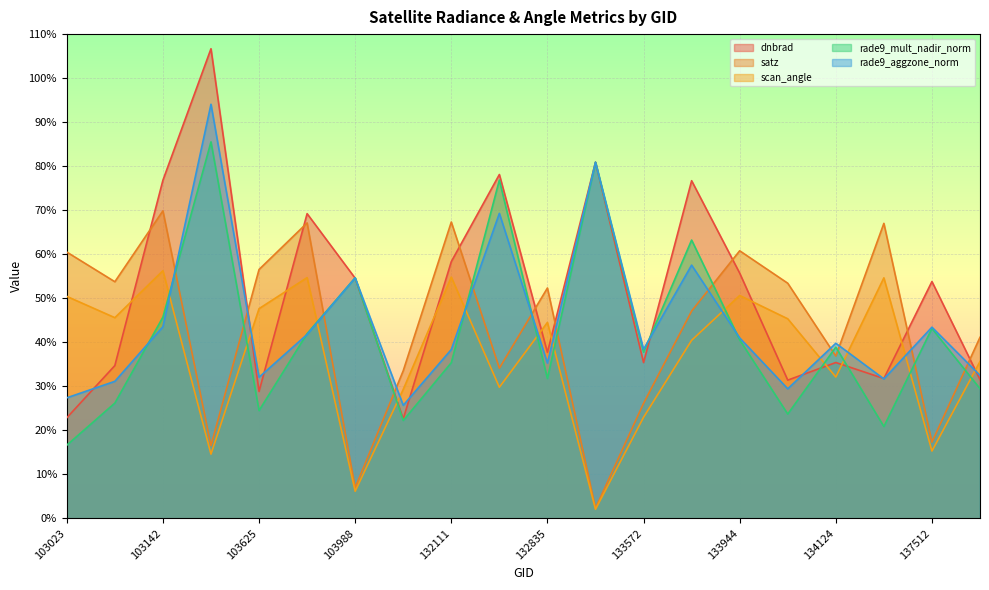

What are all the series names shown in the legend?

dnbrad, satz, scan_angle, rade9_mult_nadir_norm, rade9_aggzone_norm